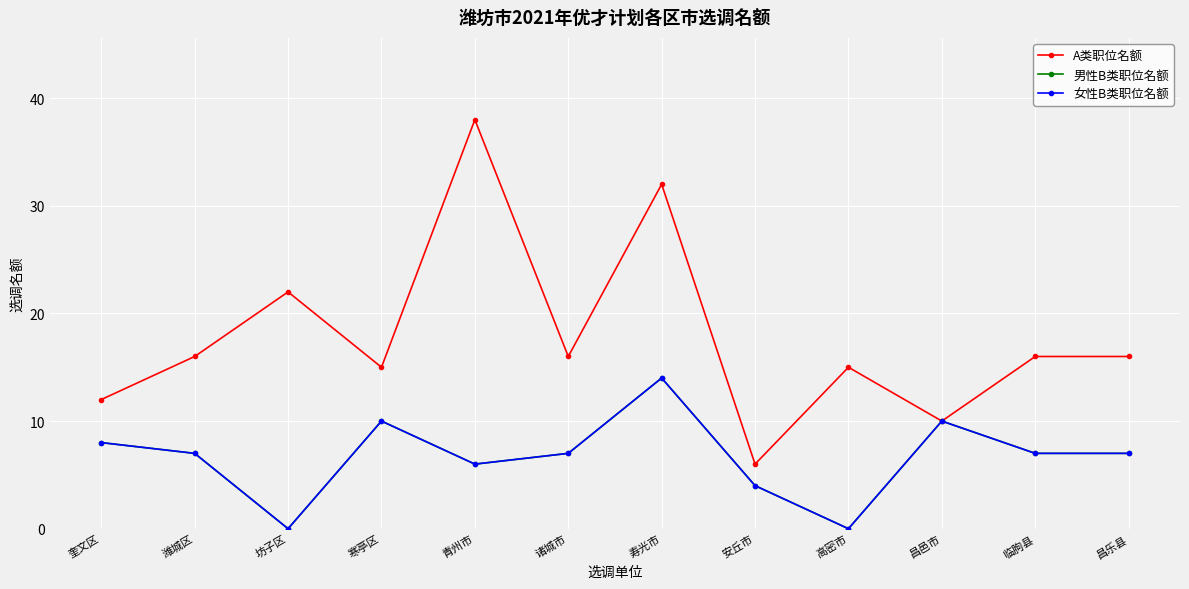

Does the chart have visible grid lines?

Yes